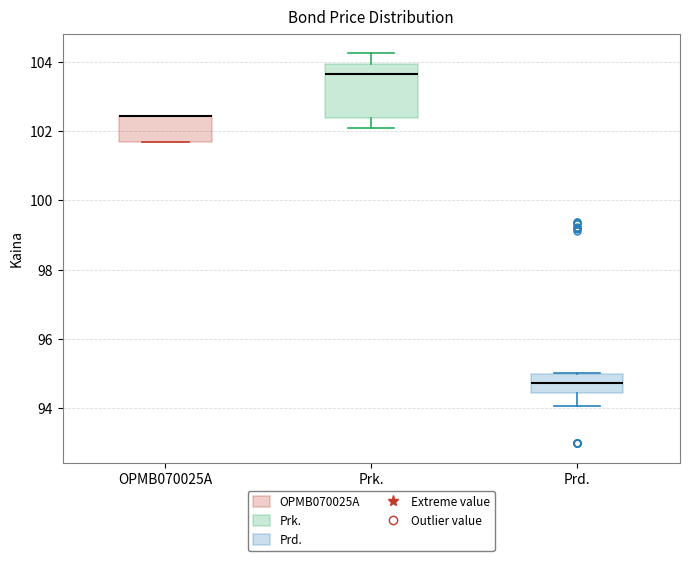

Where is the upper edge of the box for OPMB070025A on the y-axis? The values are not printed on the chart, so give them approximately, as read against the axis.

102.4